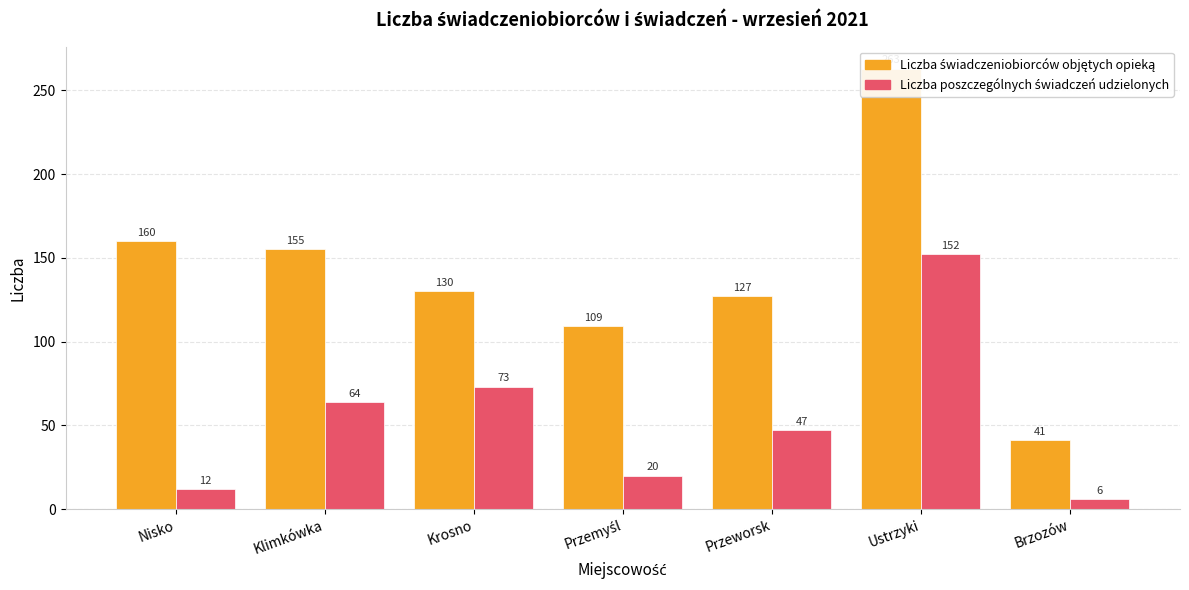

What is the label of the 4th bar from the left?

Przemyśl